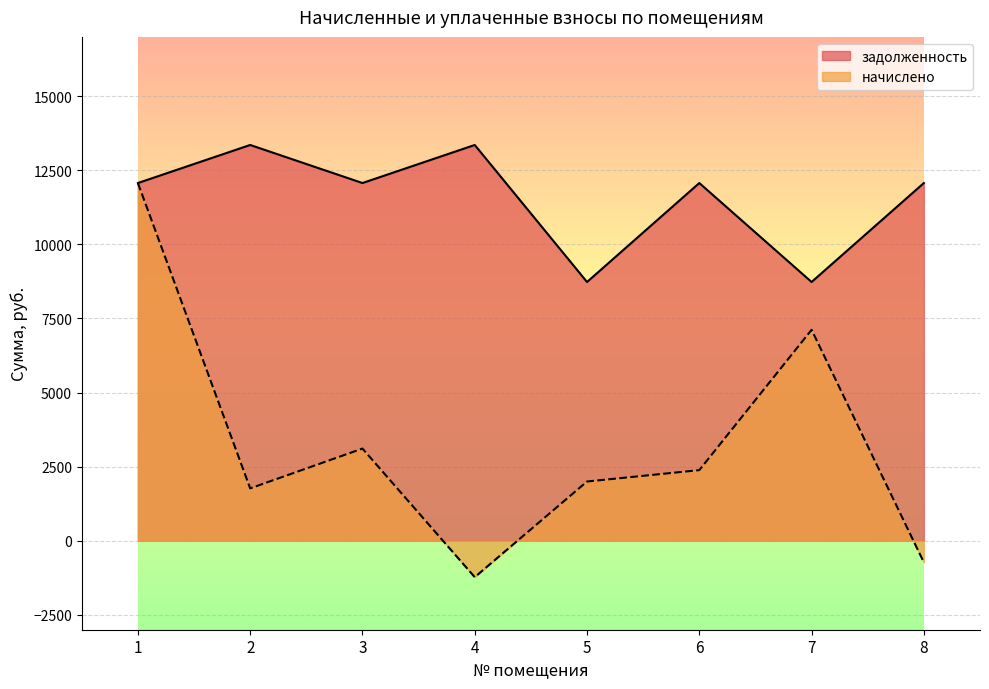

Where is the first local minimum for начислено?

2